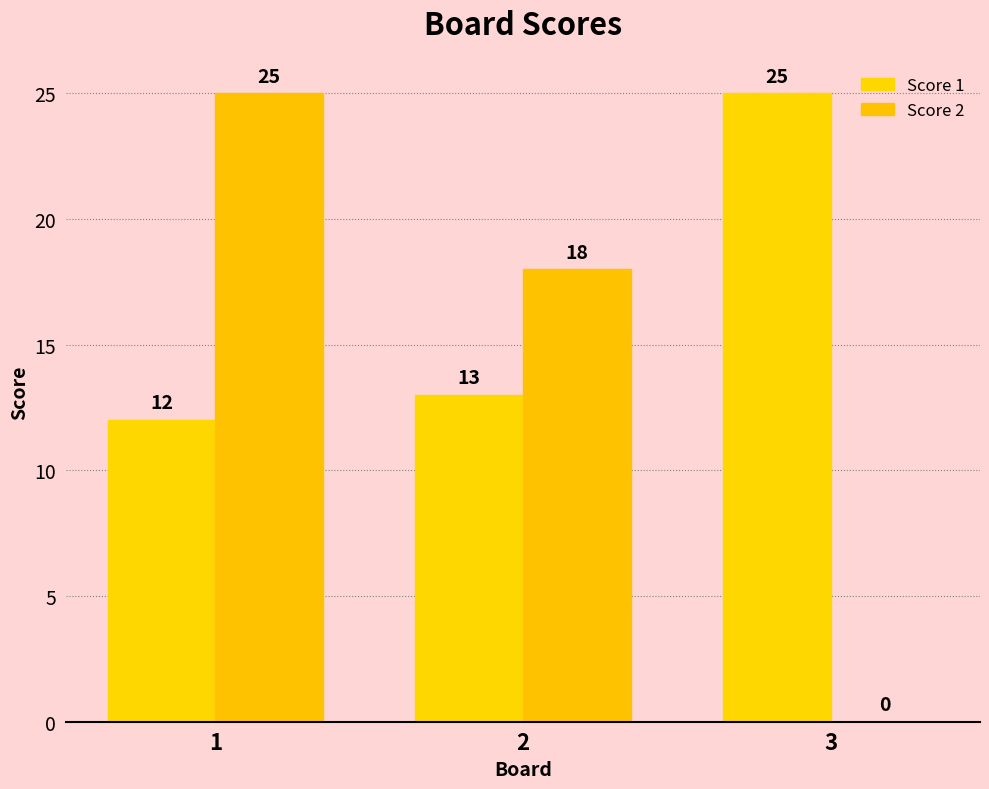

What is the difference between the highest and lowest values at 1?

13